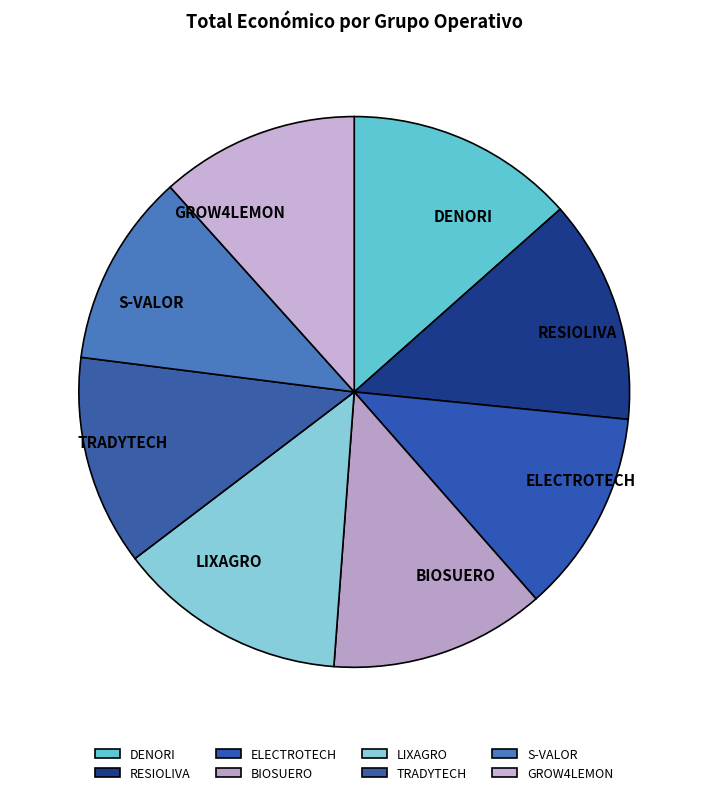

How many slices are in this pie chart?

8